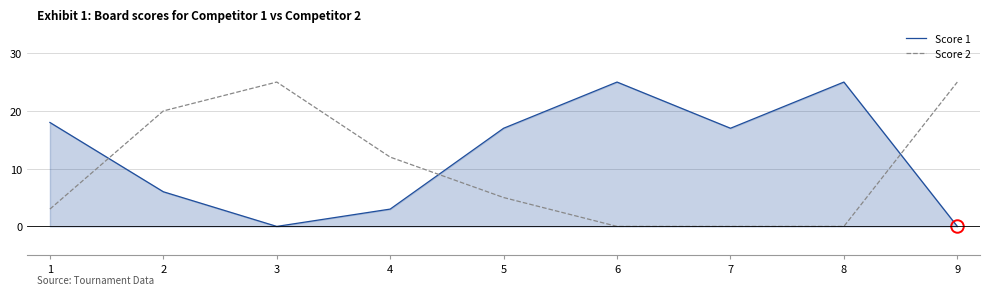

List the labels in order of Score 1 value, largest first.

6, 8, 1, 5, 7, 2, 4, 3, 9